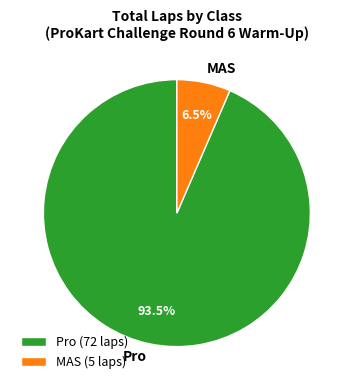

What portion of the pie excludes Pro?

6.5%